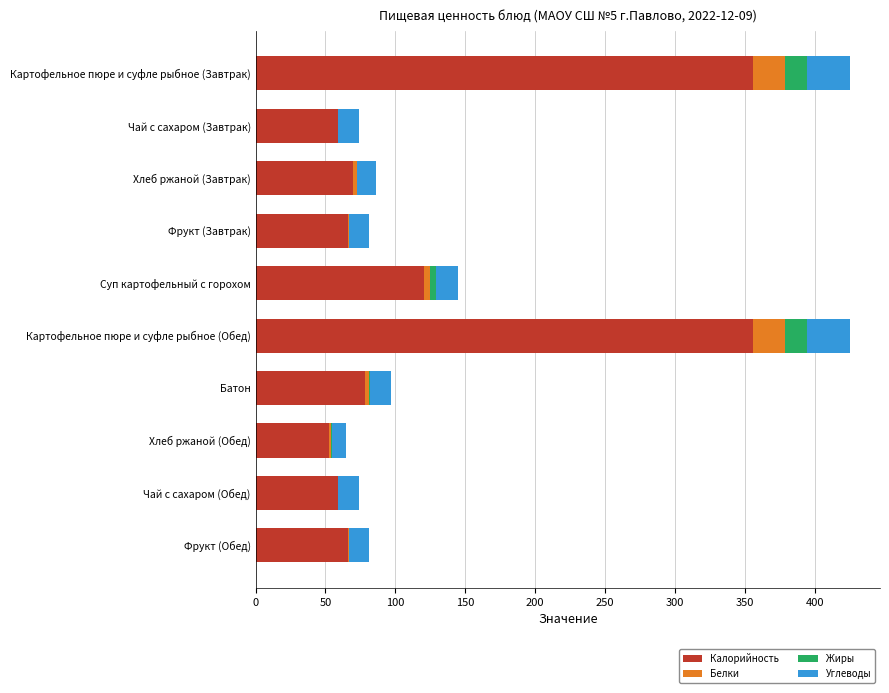

The value of Калорийность at Чай с сахаром (Завтрак) is 58.8. True or false?

True